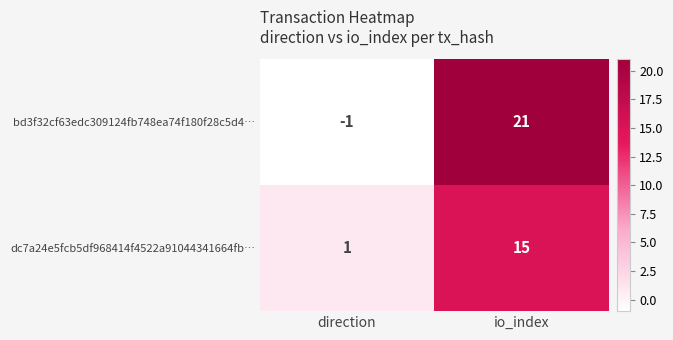

Rank the series at direction from highest to lowest value.

dc7a24e5fcb5df968414f4522a91044341664fb…, bd3f32cf63edc309124fb748ea74f180f28c5d4…